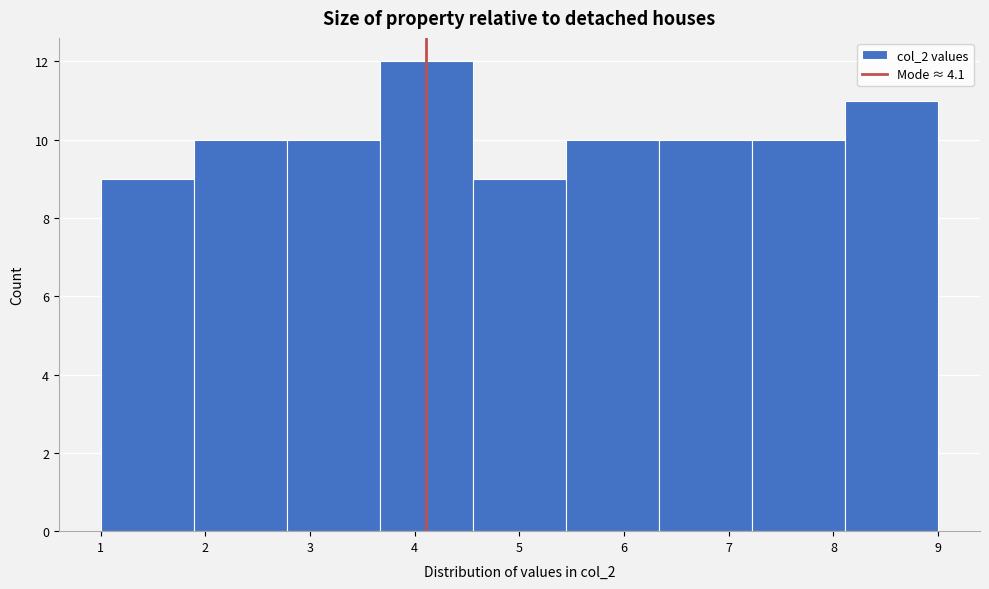

Reading left to right, transcribe this chart: for each bar, give the range it covers on the x-axis and its height. Neither the bar edges nor the heights are printed on the chart, so give them approximately, as read against the axes.

1.0 to 1.9: 9
1.9 to 2.8: 10
2.8 to 3.7: 10
3.7 to 4.6: 12
4.6 to 5.4: 9
5.4 to 6.3: 10
6.3 to 7.2: 10
7.2 to 8.1: 10
8.1 to 9.0: 11